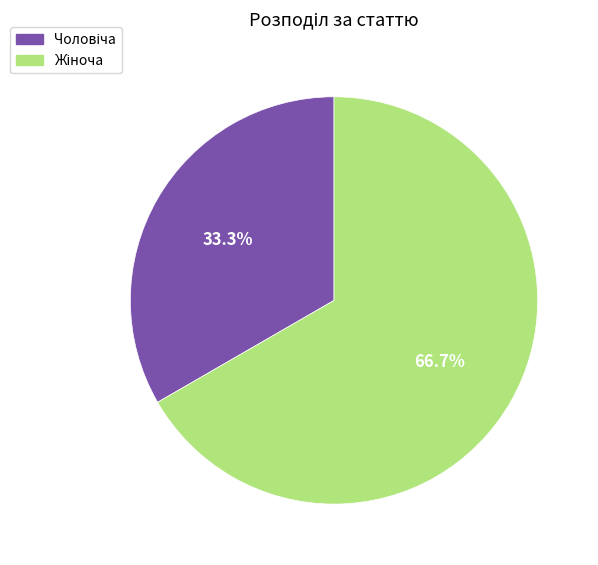

Does Жіноча account for over 50% of the chart?

Yes